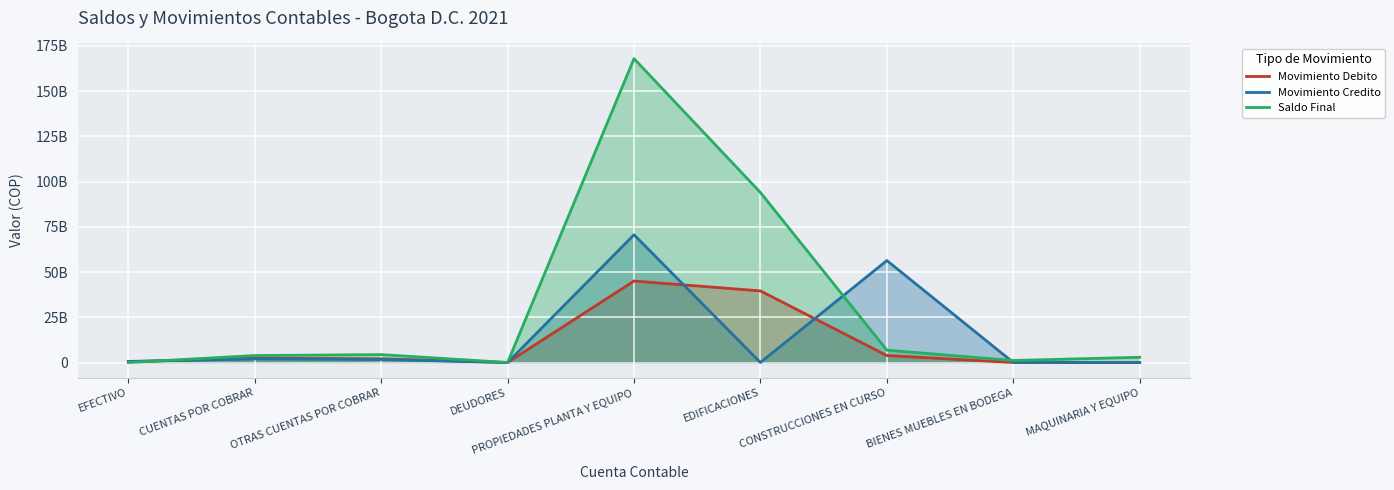

At PROPIEDADES PLANTA Y EQUIPO, list the series in order from largest to smallest.

Saldo Final, Movimiento Credito, Movimiento Debito